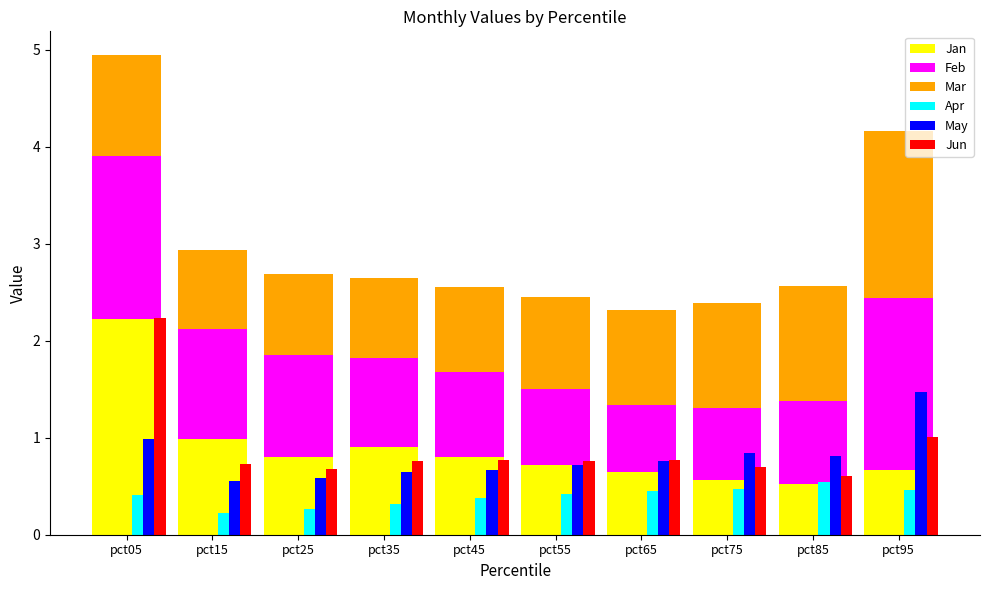

What is the greatest value displayed?

2.2